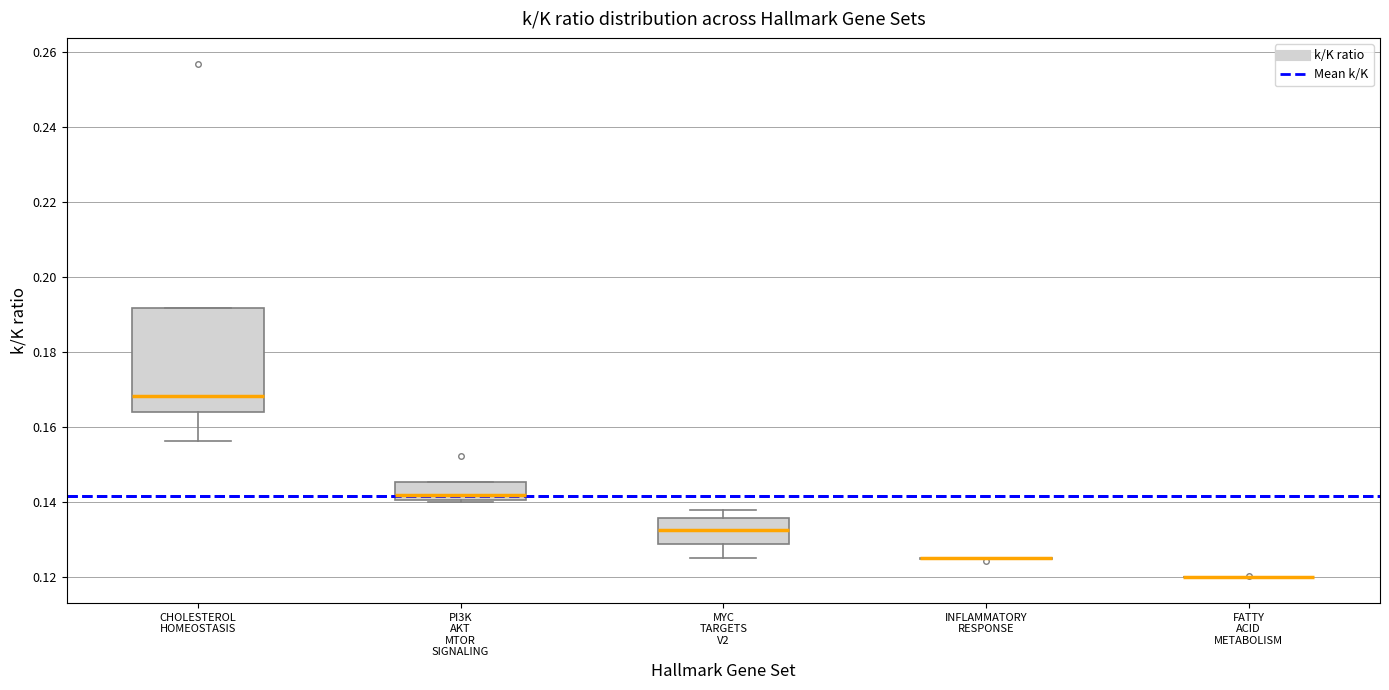

Reading left to right, transcribe this box plot: for each box, give where its median line is, the range the box spans, and where its two whiskers end, as read against the y-axis. The values are not printed on the chart, so give them approximately, as read against the axis.

CHOLESTEROL HOMEOSTASIS: median 0.168, box 0.164 to 0.192, whiskers 0.156 to 0.192
PI3K AKT MTOR SIGNALING: median 0.142, box 0.140 to 0.146, whiskers 0.140 to 0.146
MYC TARGETS V2: median 0.132, box 0.128 to 0.136, whiskers 0.126 to 0.138
INFLAMMATORY RESPONSE: box collapsed to a line at 0.126, whiskers 0.124 to 0.126
FATTY ACID METABOLISM: box collapsed to a line at 0.120, whiskers 0.120 to 0.120